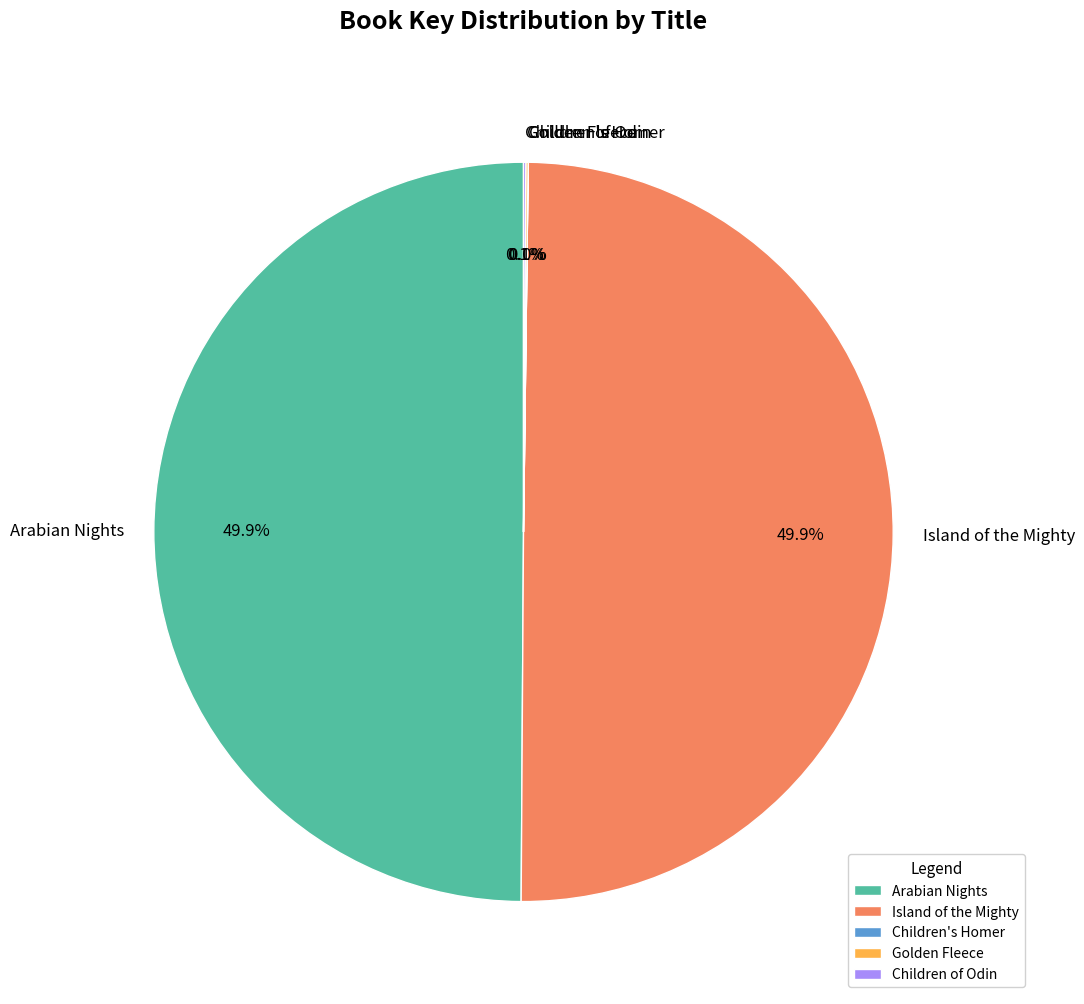

True or false: Arabian Nights accounts for 50% of the total.

True